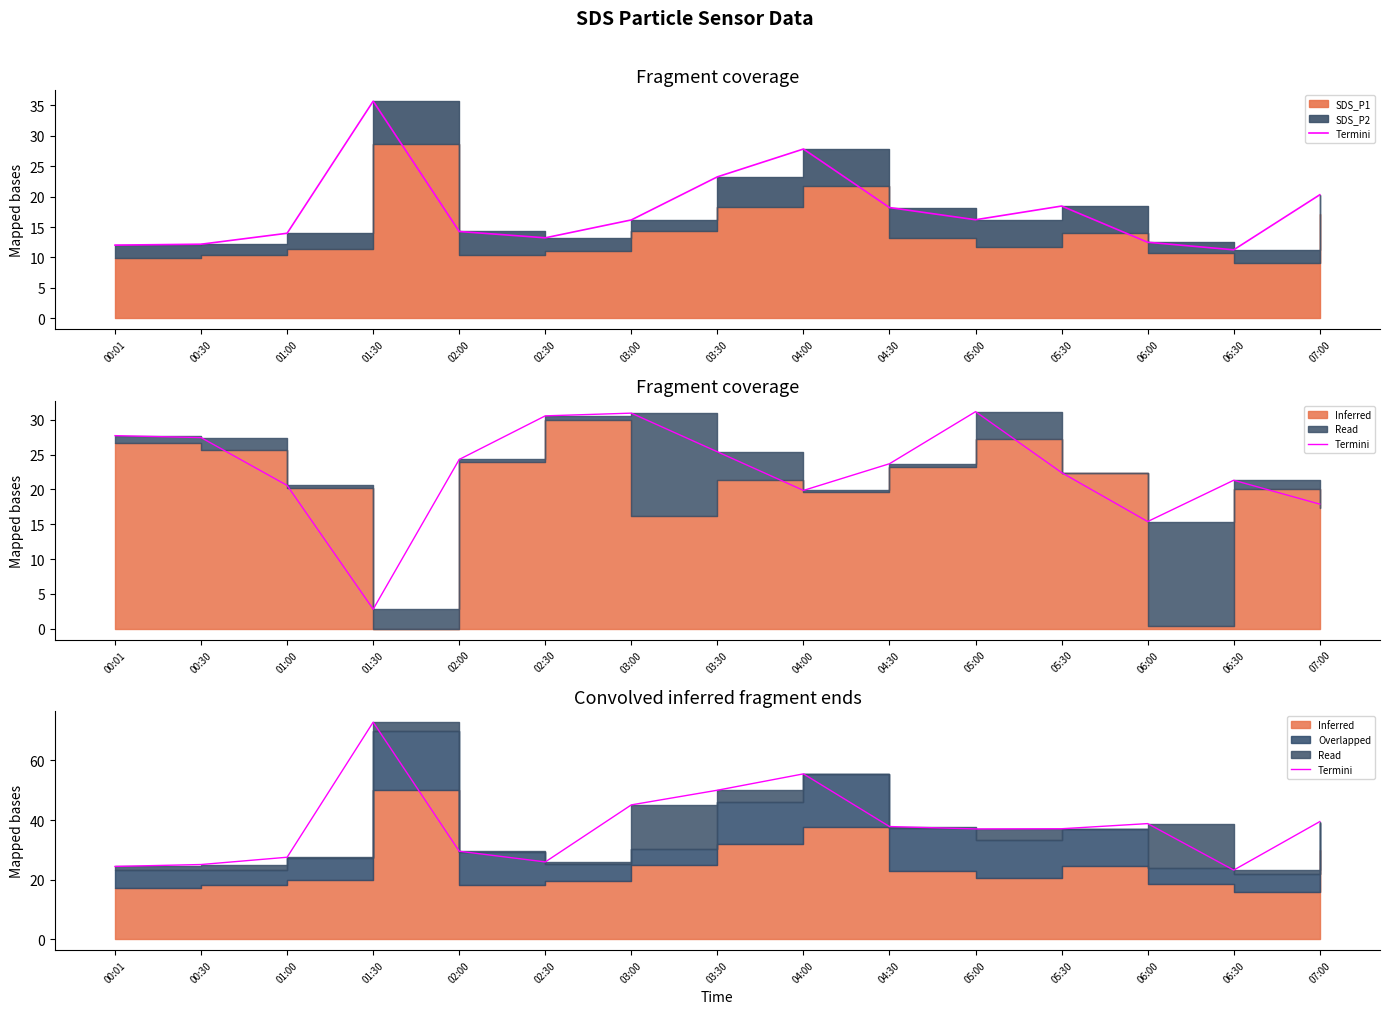

What is the average value?

37.9